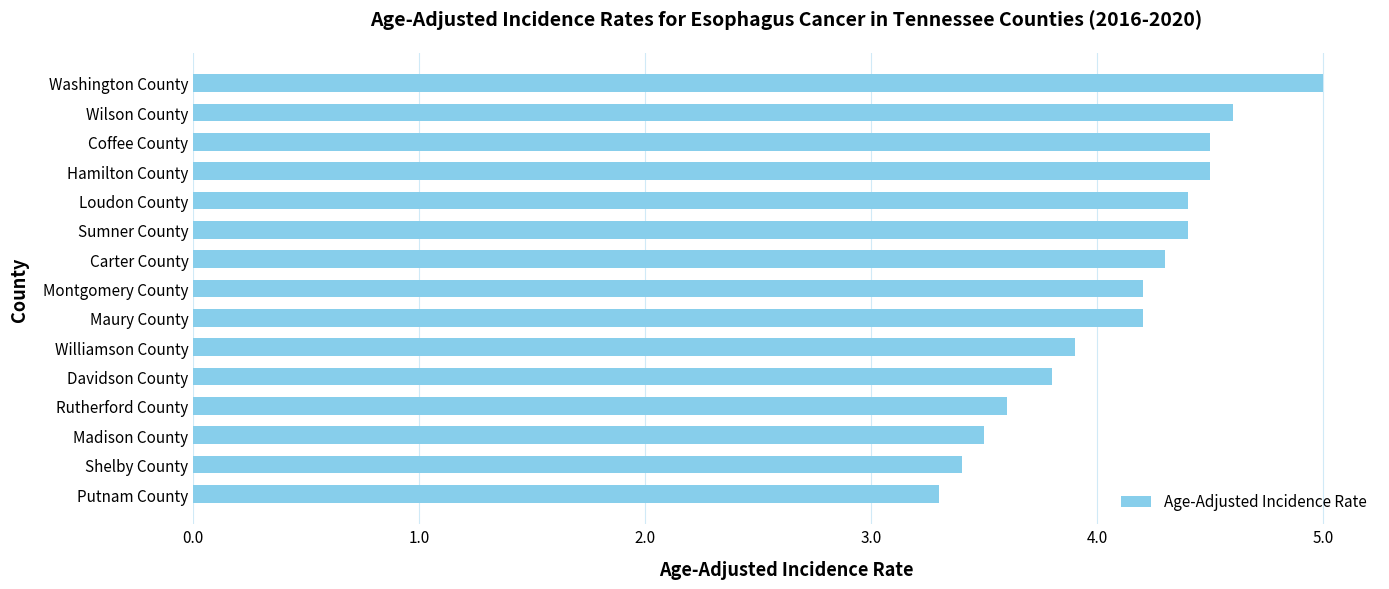

The value at Williamson County is 3.9. True or false?

True